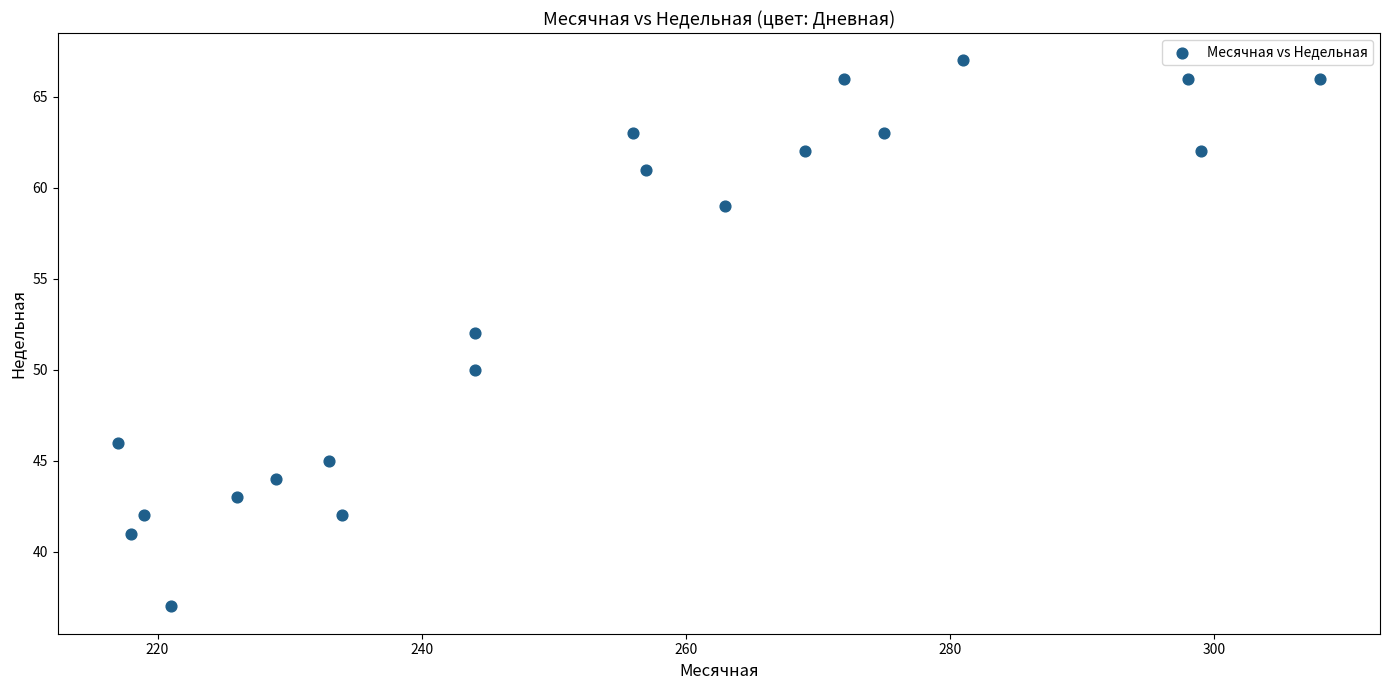

What is the range of X values (max minus min)?

91